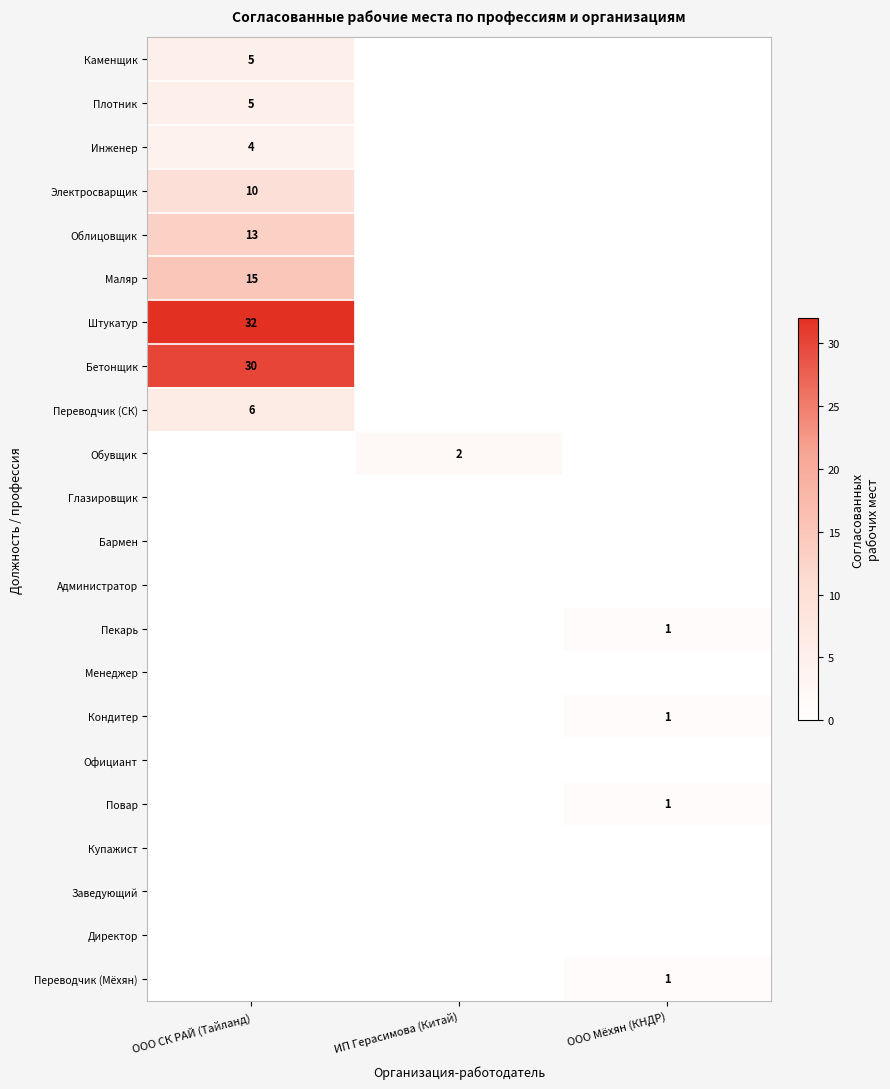

At which category does the chart reach its minimum across all series?

ИП Герасимова (Китай)